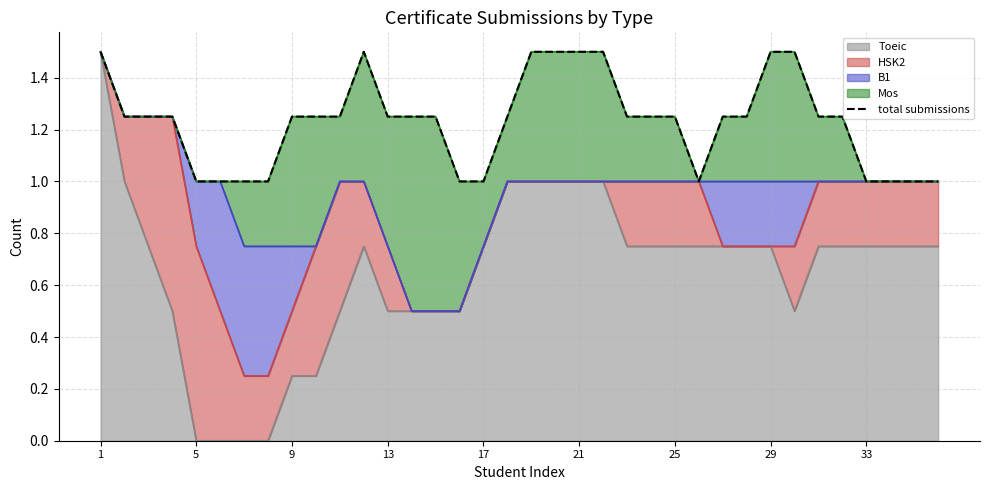

What is the maximum value for Toeic?

1.5